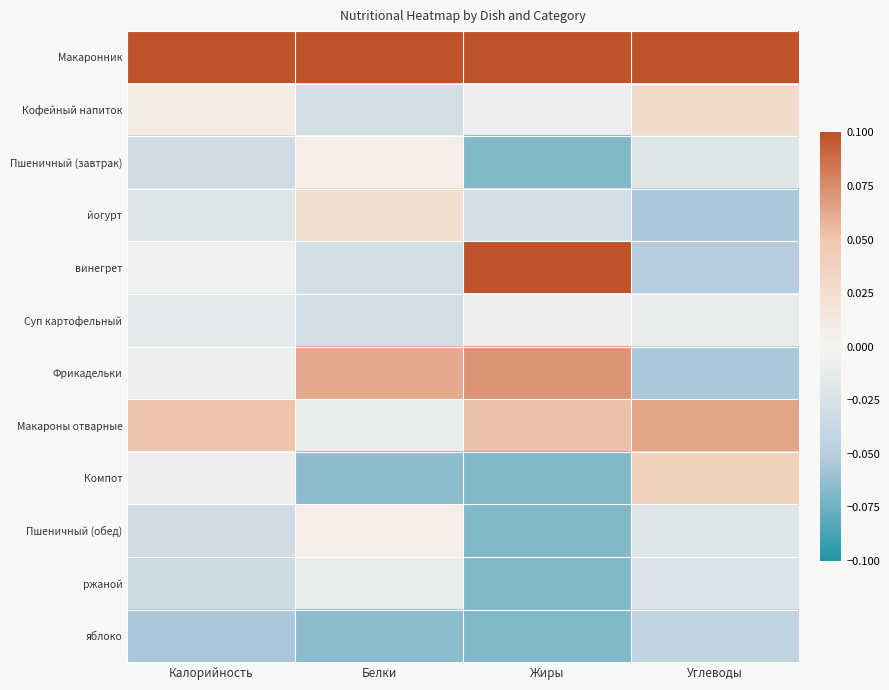

Rank the series by their maximum value, from lowest to highest.

яблоко, ржаной, Суп картофельный, Пшеничный (завтрак), Пшеничный (обед), йогурт, Кофейный напиток, Компот, Макароны отварные, Фрикадельки, винегрет, Макаронник